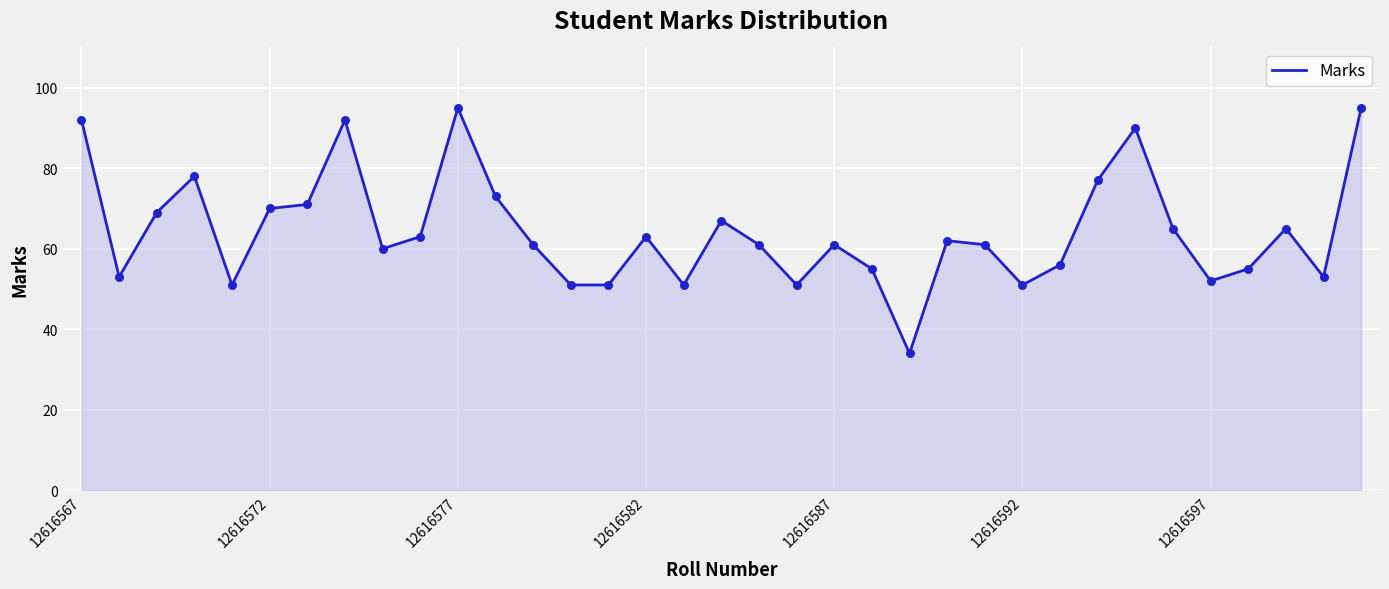

What is the maximum value shown in the chart?

95